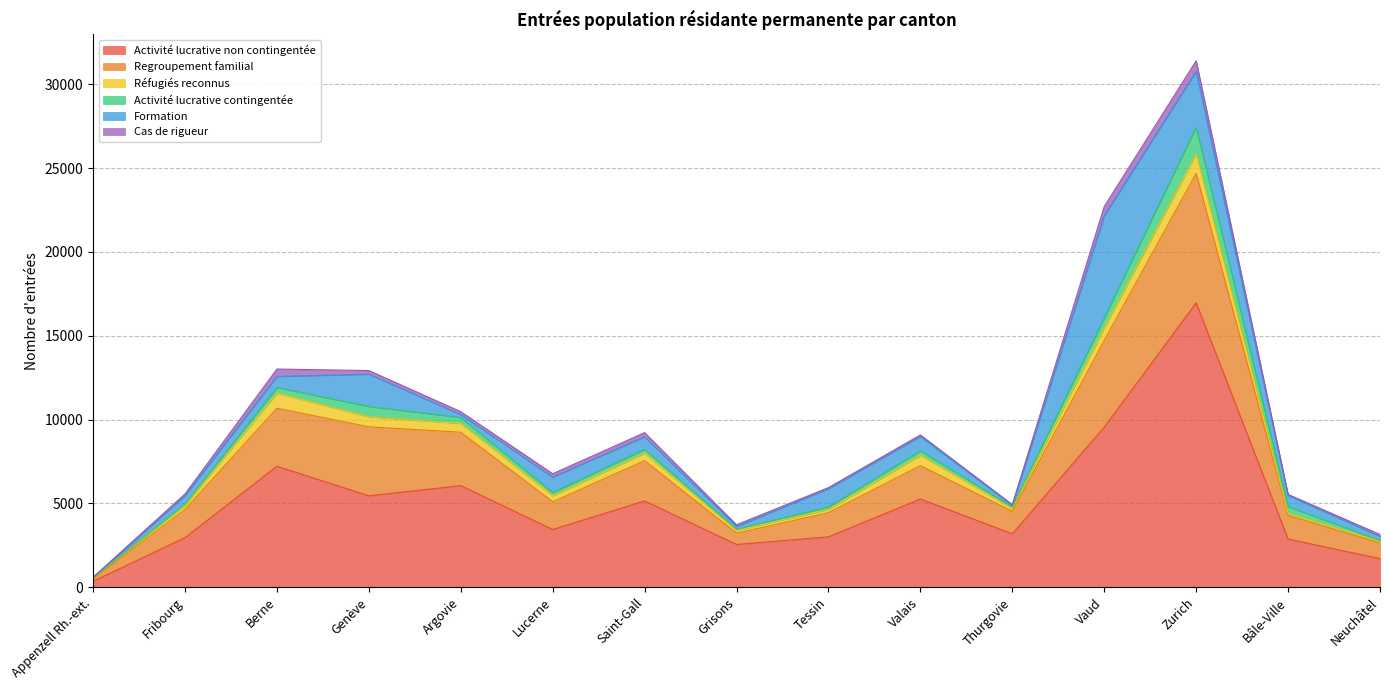

What is the spread (max minus min) of values at Appenzell Rh.-ext.?

356